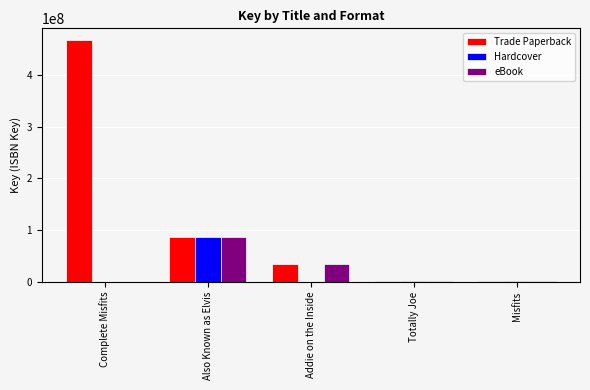

Which series has the largest total across all categories?

Trade Paperback